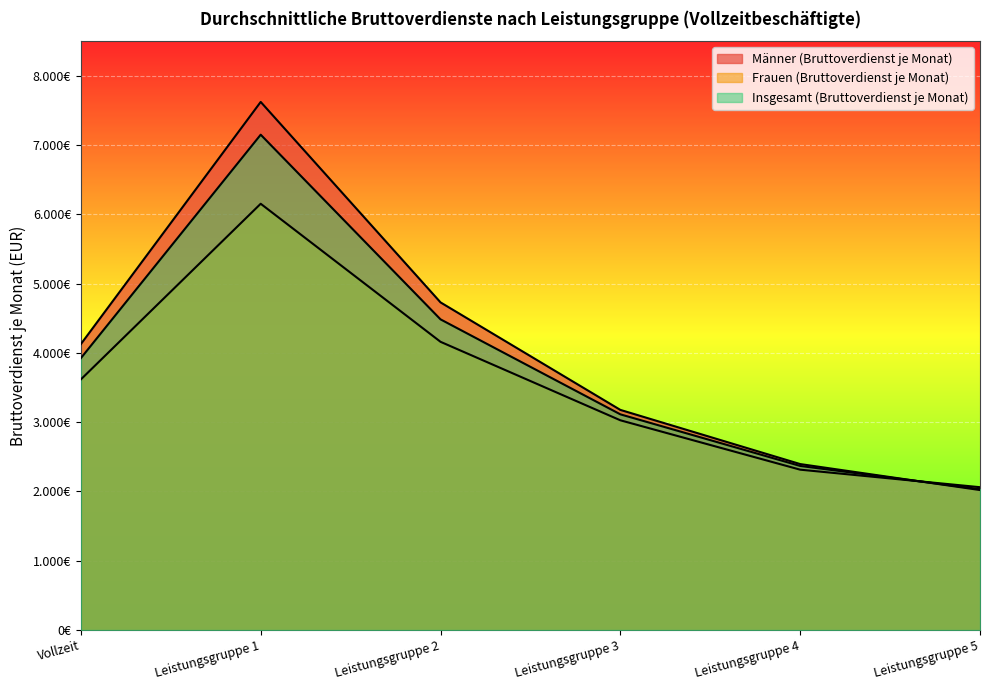

How many lines are shown in the chart?

3